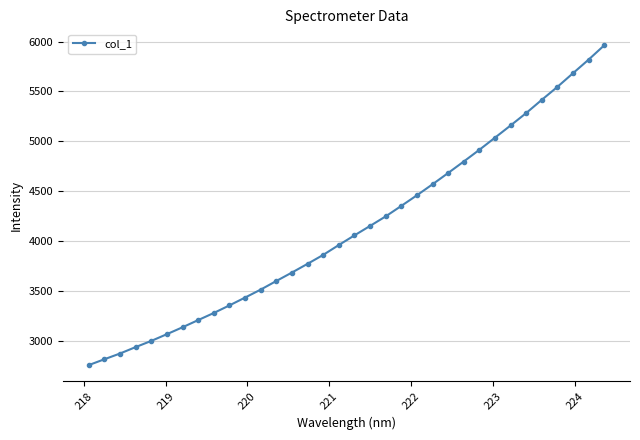

What is the sum of all values?

140323.5